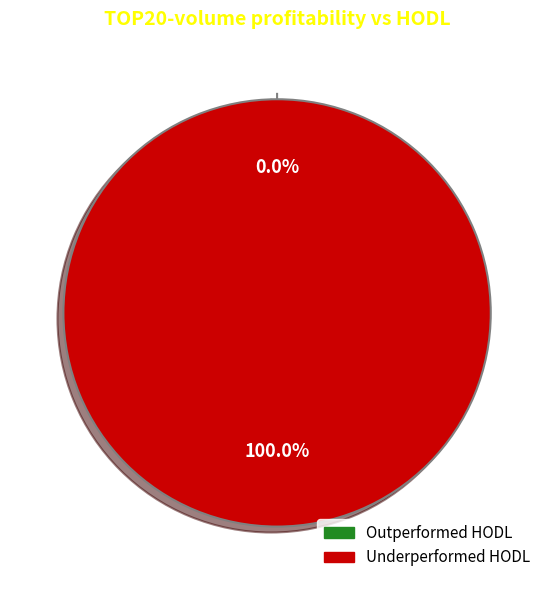

Count the number of slices in the pie.

2